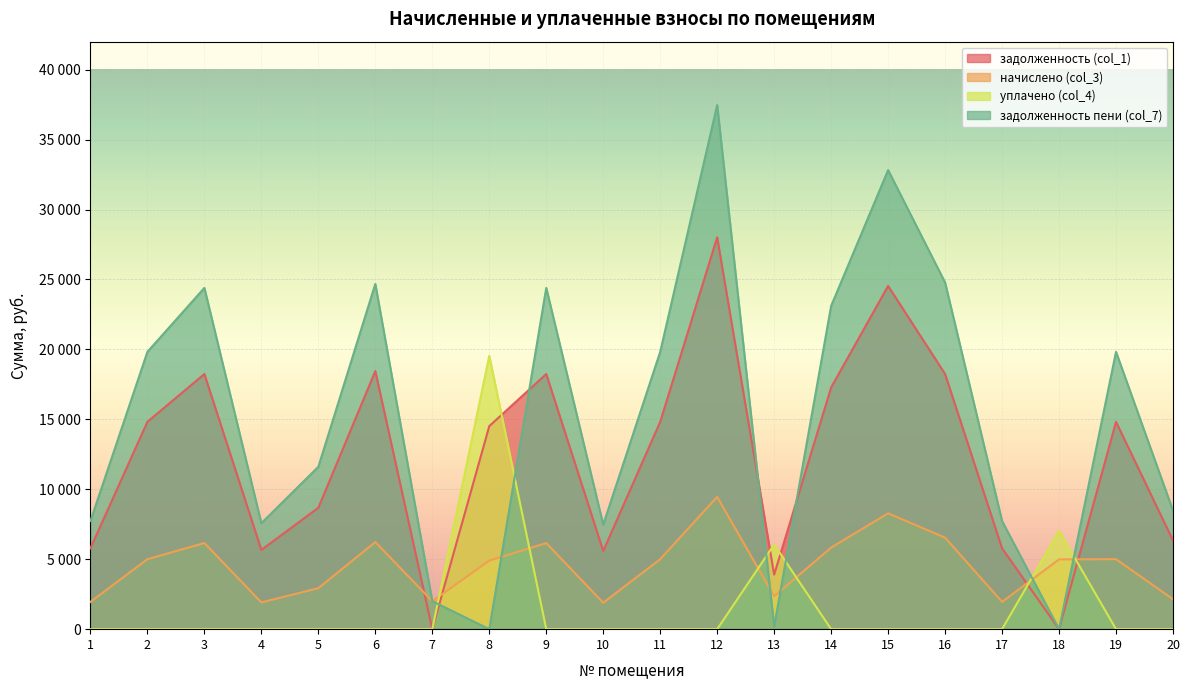

At which label is начислено (col_3) closest to 5670?

14